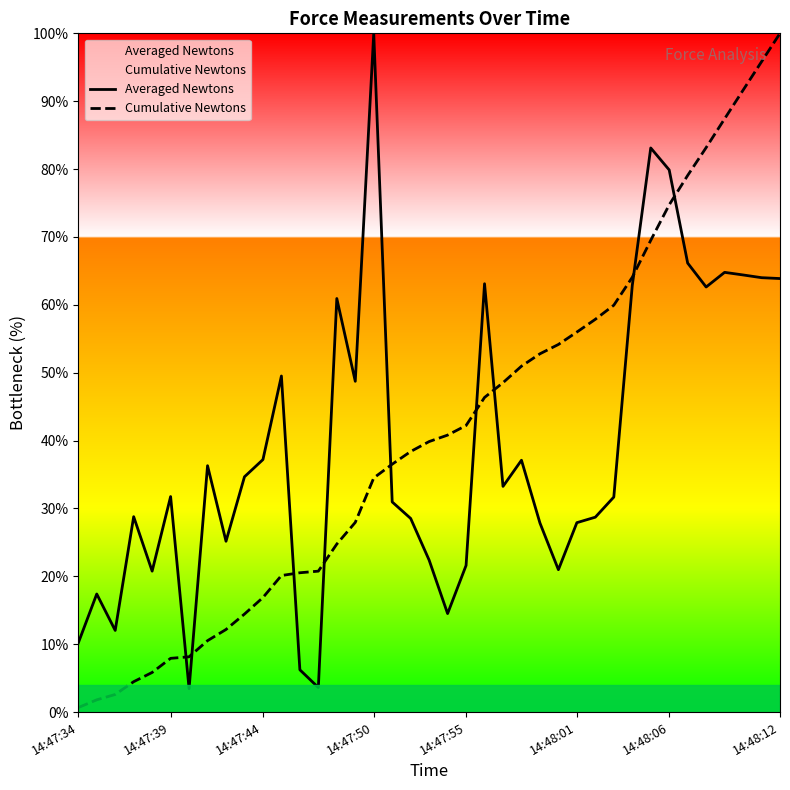

Reading left to right, list all the values displayed in this chart.

Averaged Newtons: 10.2	17.4	12.0	28.8	20.8	31.8	3.4	36.3	25.2	34.7	37.2	49.5	6.2	3.6	60.9	48.7	100.0	31.0	28.5	22.4	14.5	21.6	63.1	33.3	37.1	27.9	21.0	27.9	28.7	31.7	62.8	83.1	79.9	66.2	62.6	64.8	64.4	64.0	63.9
Cumulative Newtons: 0.7	1.8	2.6	4.5	5.8	7.9	8.1	10.5	12.2	14.4	16.9	20.1	20.5	20.8	24.8	27.9	34.5	36.5	38.4	39.9	40.8	42.2	46.4	48.5	51.0	52.8	54.2	56.0	57.9	59.9	64.1	69.5	74.7	79.1	83.2	87.4	91.6	95.8	100.0